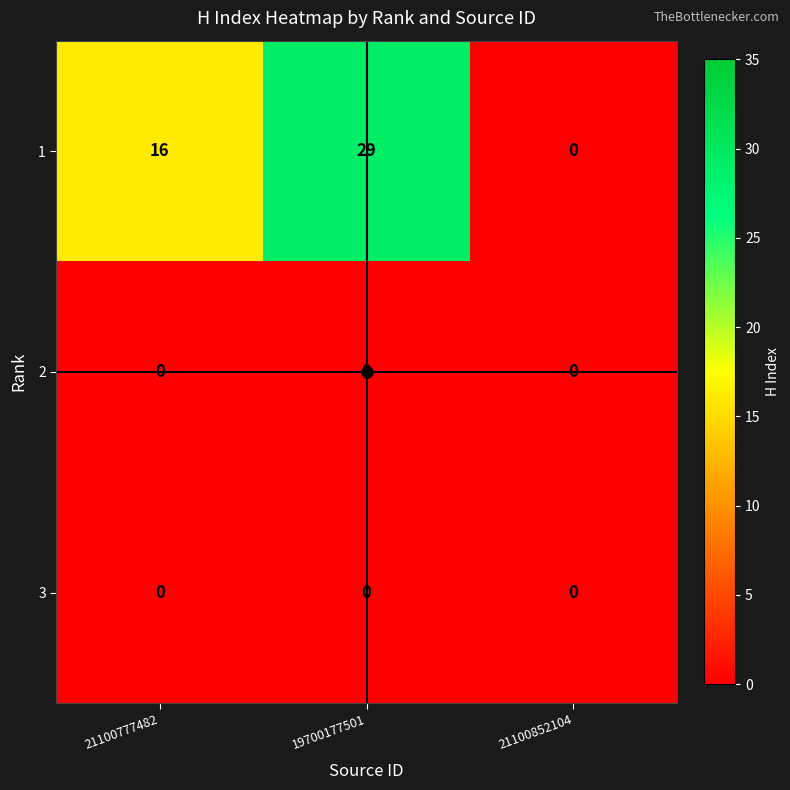

What is the average value of the 1 series?

15